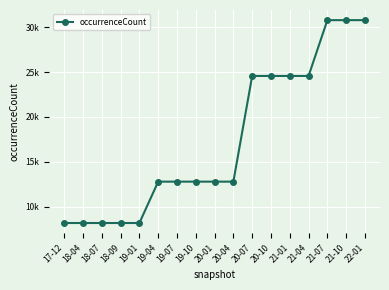

True or false: the data shows 6895 at 19-07.

False